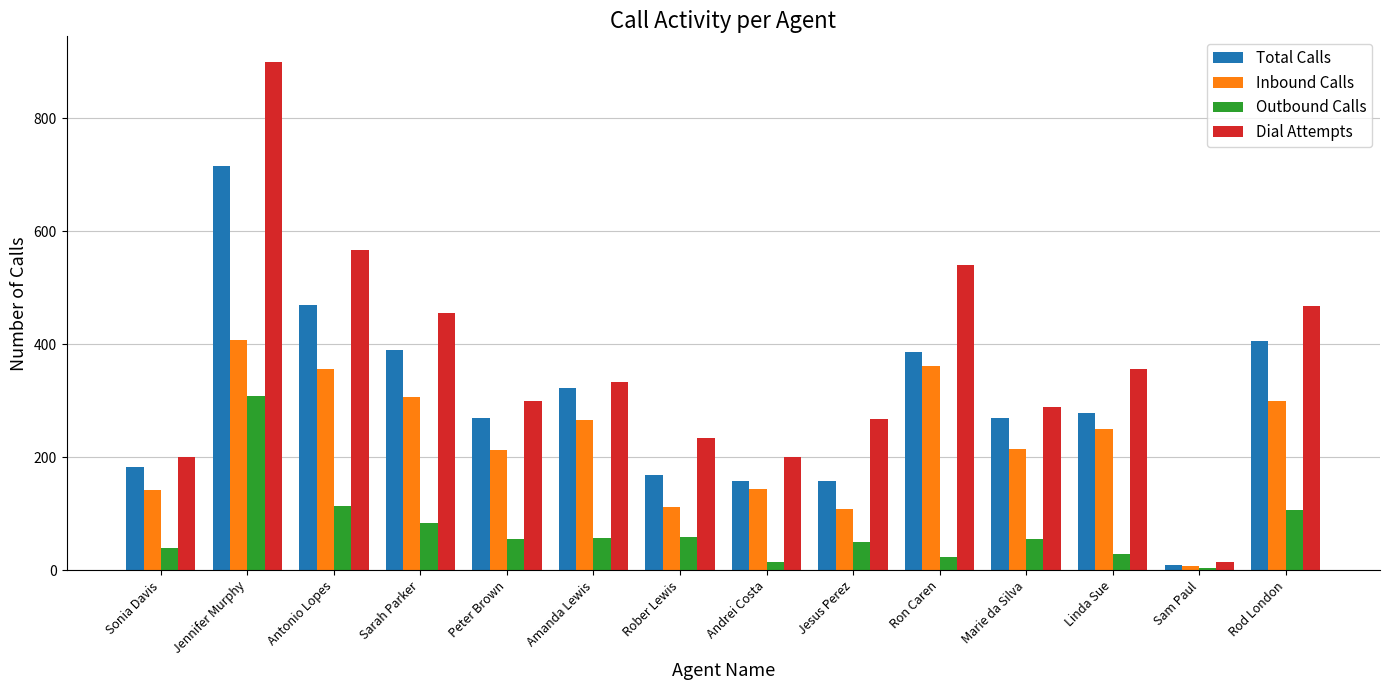

What is the spread (max minus min) of values at Sam Paul?

11